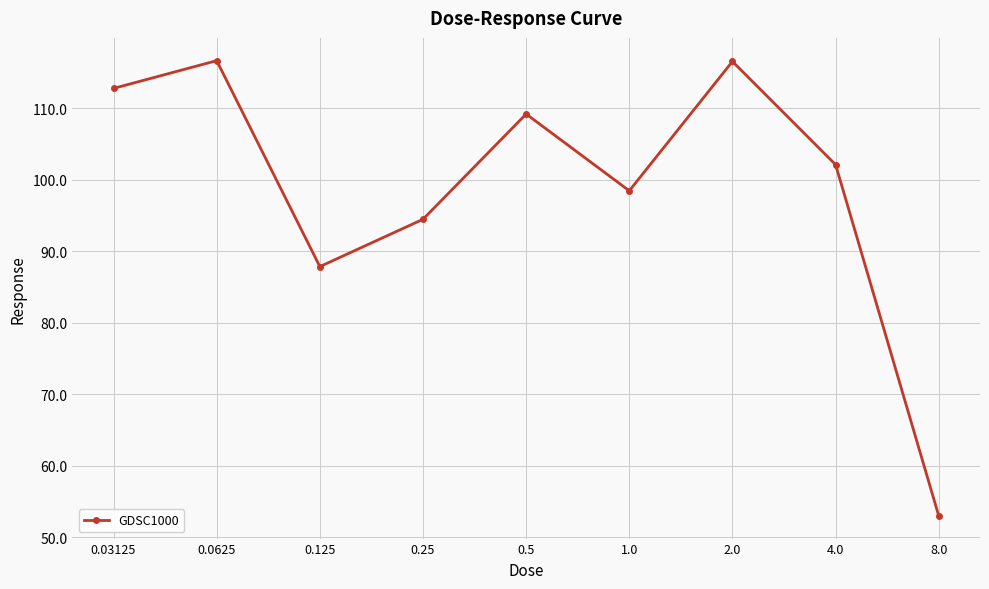

What is the label of the 6th point from the left?

1.0